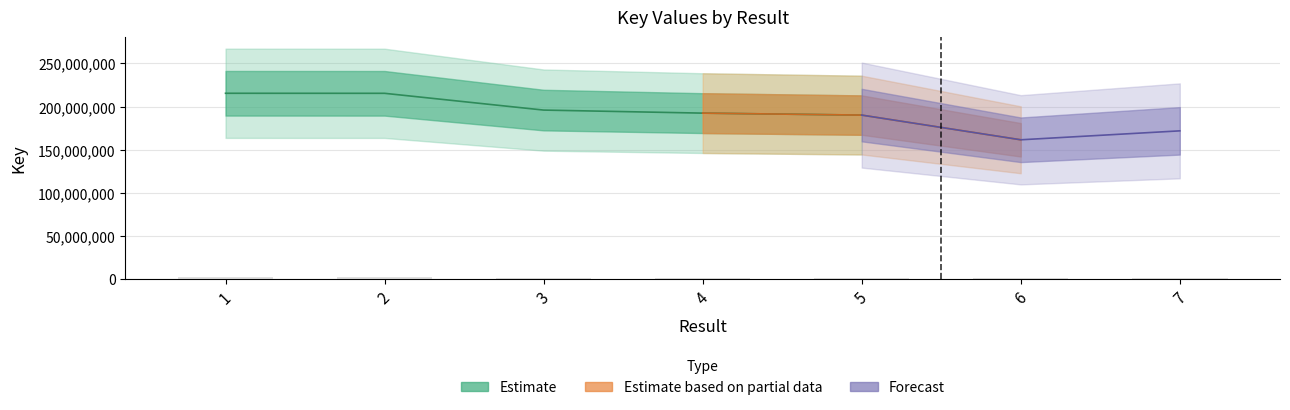

List the labels in order of value, largest first.

1, 2, 3, 4, 5, 7, 6